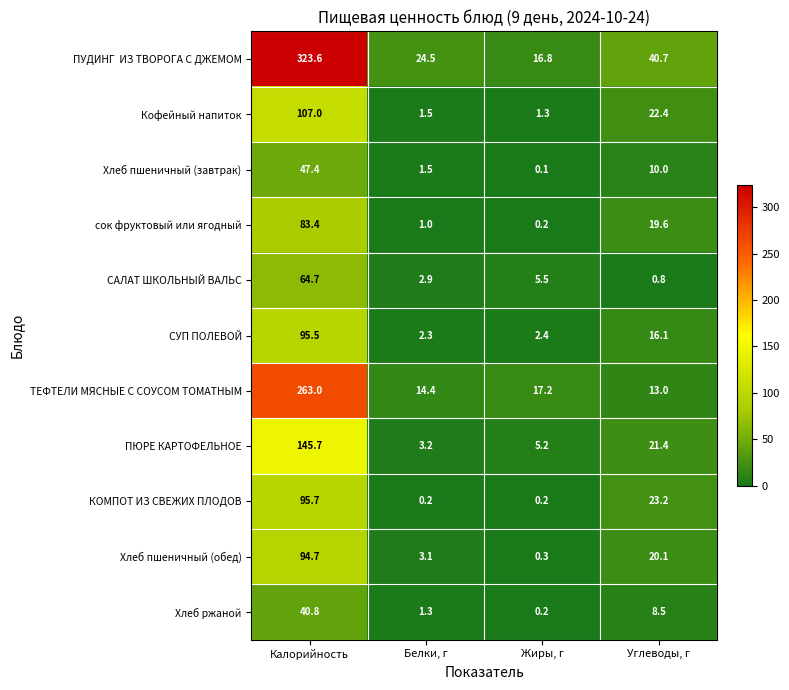

True or false: сок фруктовый или ягодный has a value of 31.2 at Углеводы, г.

False